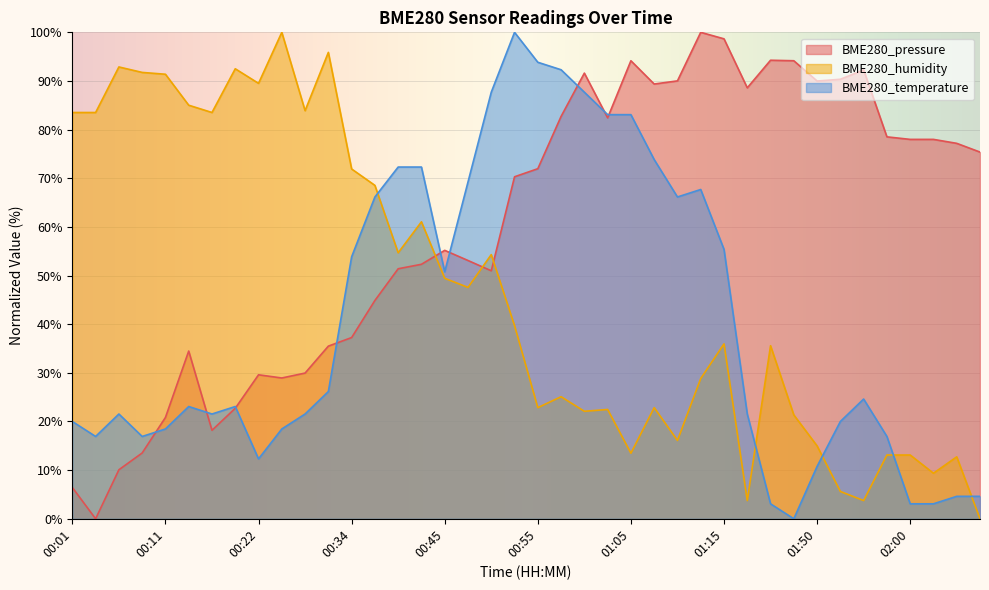

Which series changed the most between 00:39 and 02:00?

BME280_temperature